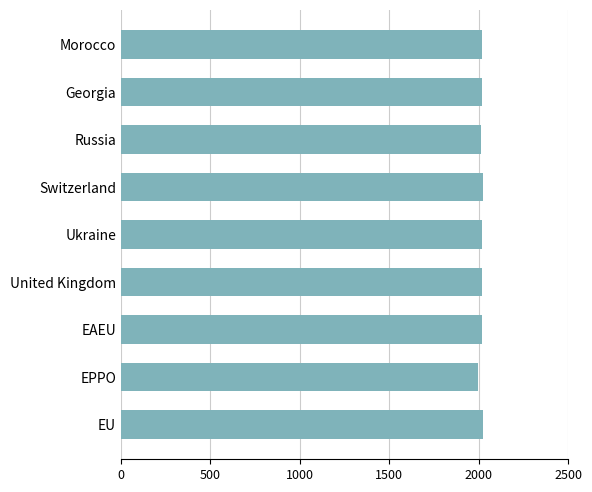

What is the label of the 8th bar from the bottom?

Georgia